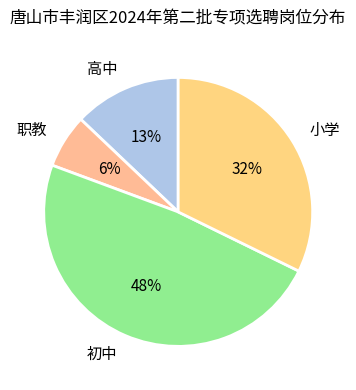

Rank the categories by value from highest to lowest.

初中, 小学, 高中, 职教